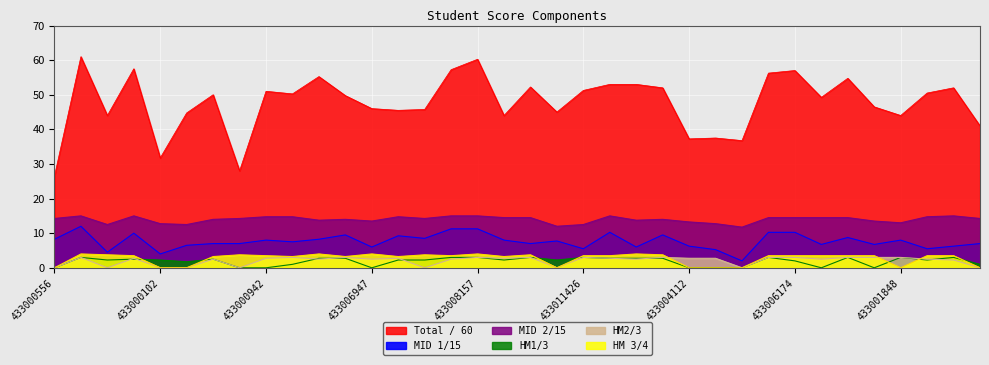

Which label corresponds to the largest value in the chart?

433004912